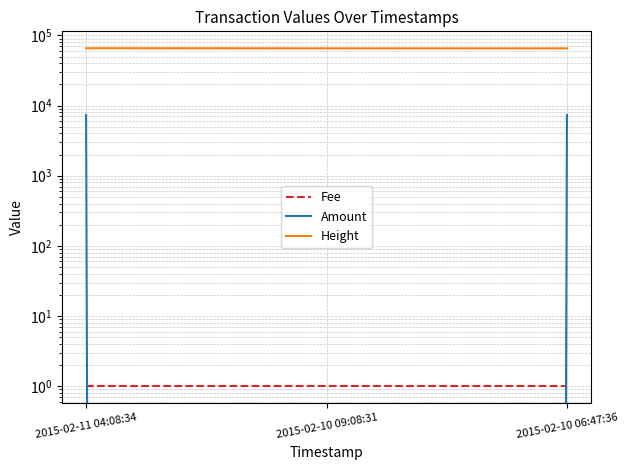

What is the greatest value displayed?

65663